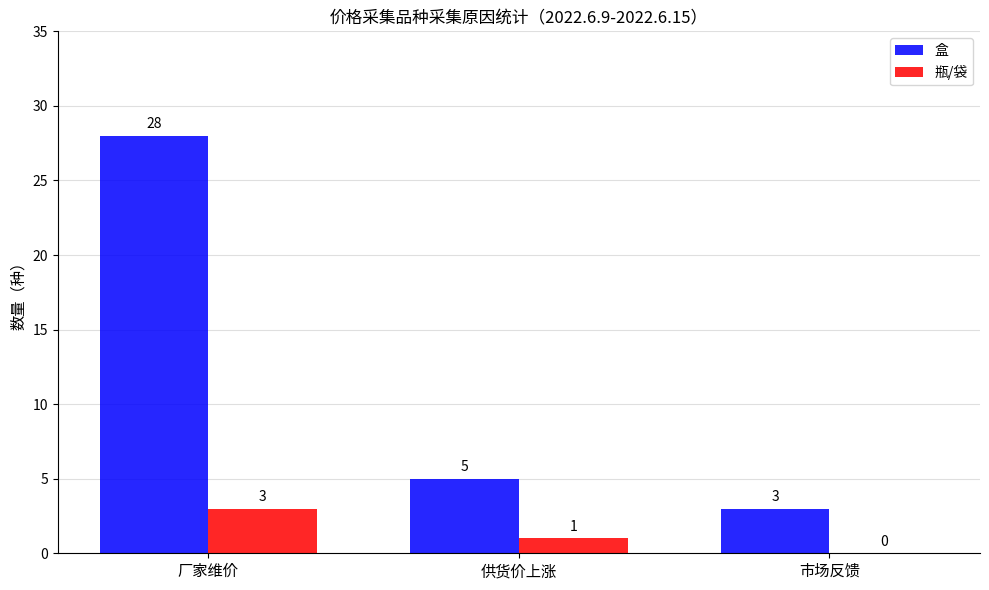

Is the value of 瓶/袋 at 厂家维价 greater than the value of 盒 at 供货价上涨?

No